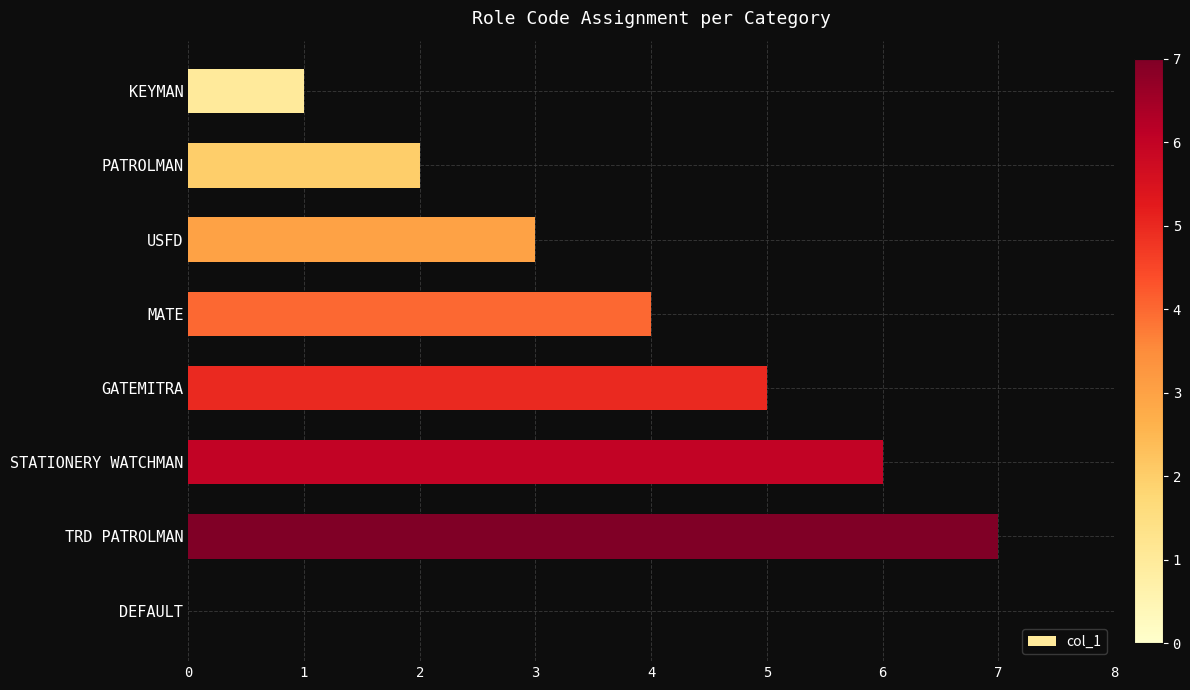

What is the average value?

4